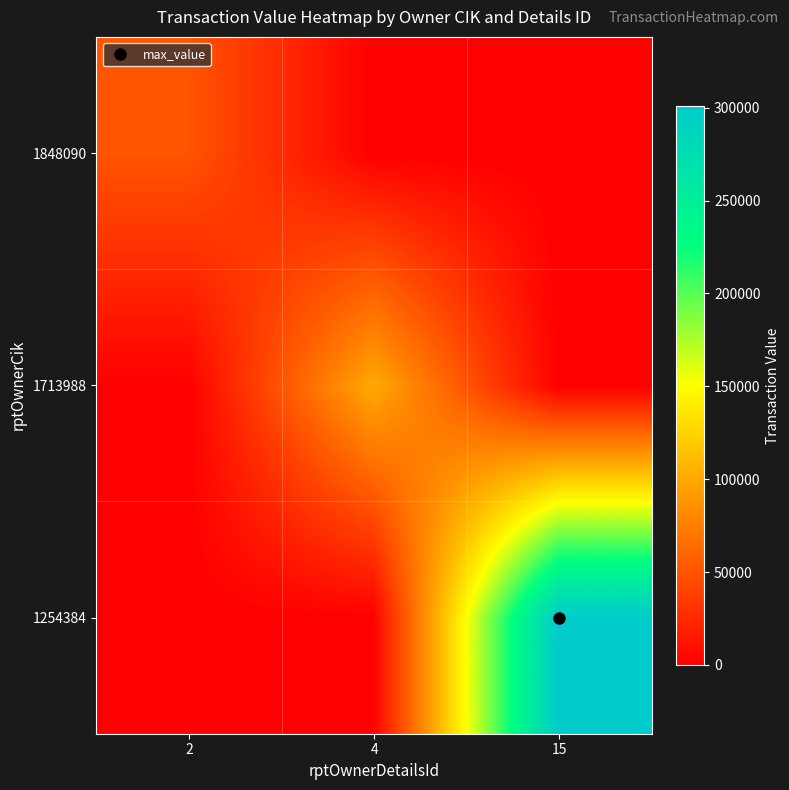

Rank the series at 4 from lowest to highest value.

1254384, 1848090, 1713988